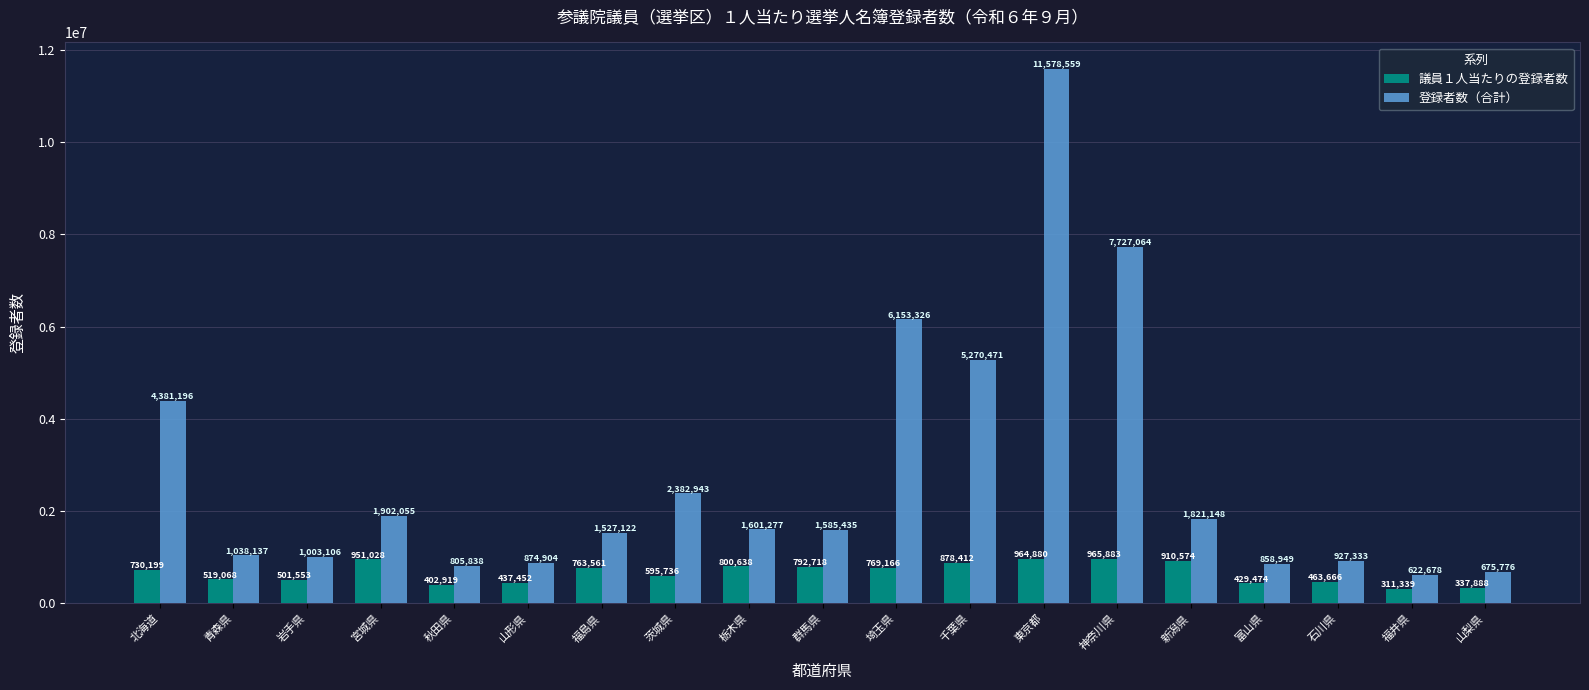

Where does the 登録者数（合計） series first go above 1585435?

北海道